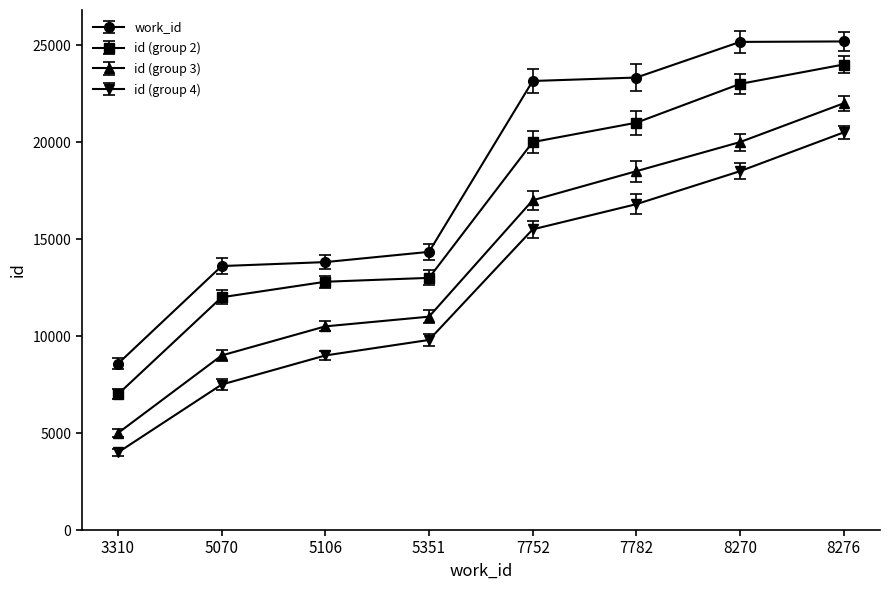

True or false: work_id and id (group 4) intersect in this chart.

False